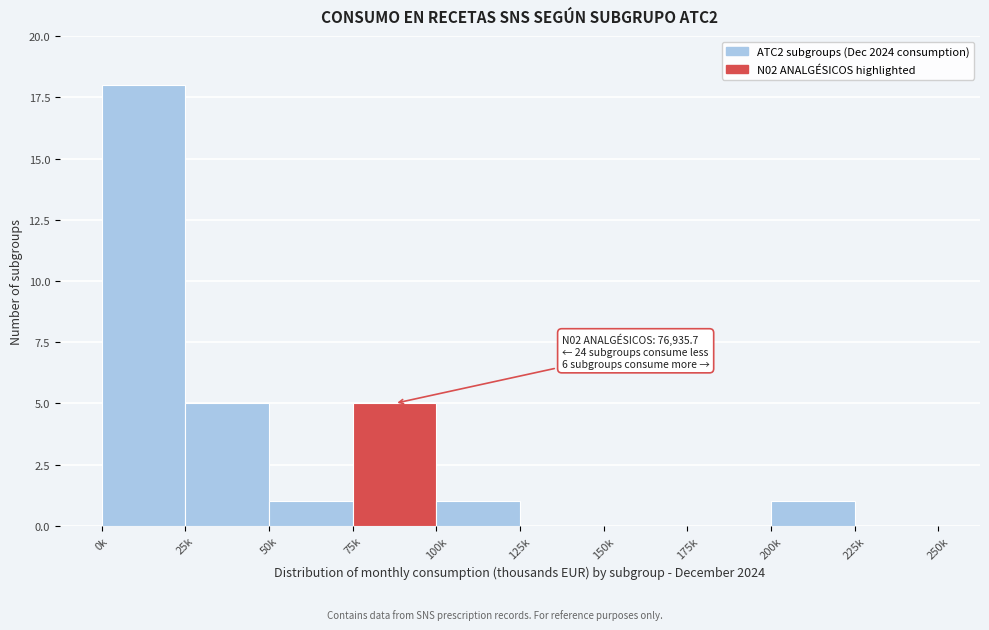

Reading right to left, list all the values displayed in this chart.

225k=0	200k=1	175k=0	150k=0	125k=0	100k=1	75k=5	50k=1	25k=5	0k=18